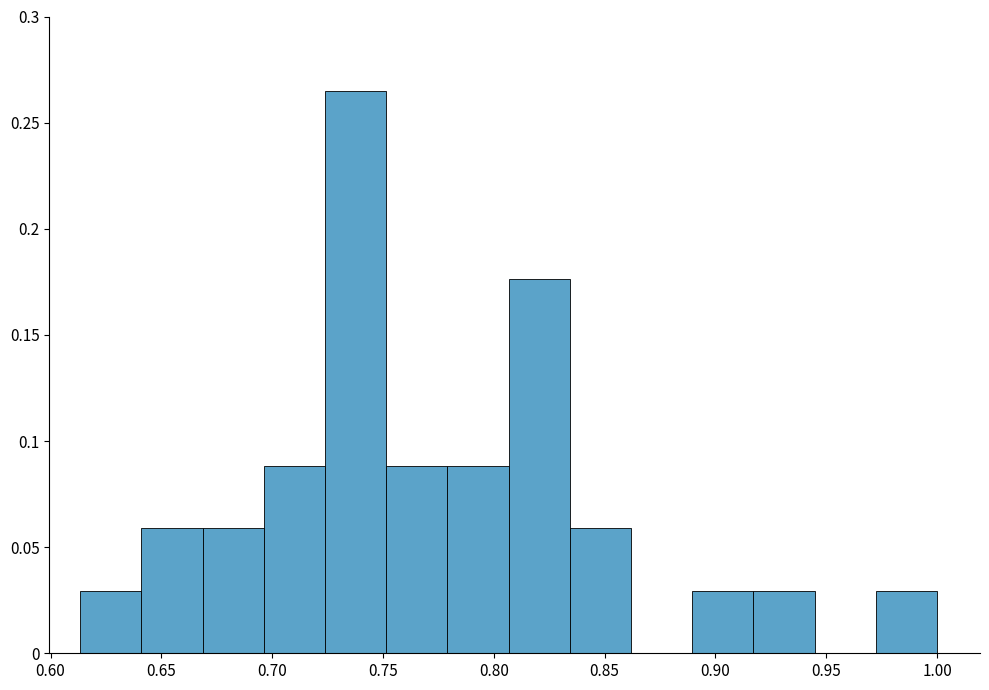

Reading left to right, transcribe this chart: for each bar, give the range it covers on the x-axis and its height. Neither the bar edges nor the heights are printed on the chart, so give them approximately, as read against the axes.

0.615 to 0.640: 0.030
0.640 to 0.670: 0.060
0.670 to 0.695: 0.060
0.695 to 0.725: 0.090
0.725 to 0.750: 0.265
0.750 to 0.780: 0.090
0.780 to 0.805: 0.090
0.805 to 0.835: 0.175
0.835 to 0.860: 0.060
0.860 to 0.890: 0
0.890 to 0.915: 0.030
0.915 to 0.945: 0.030
0.945 to 0.970: 0
0.970 to 1.000: 0.030